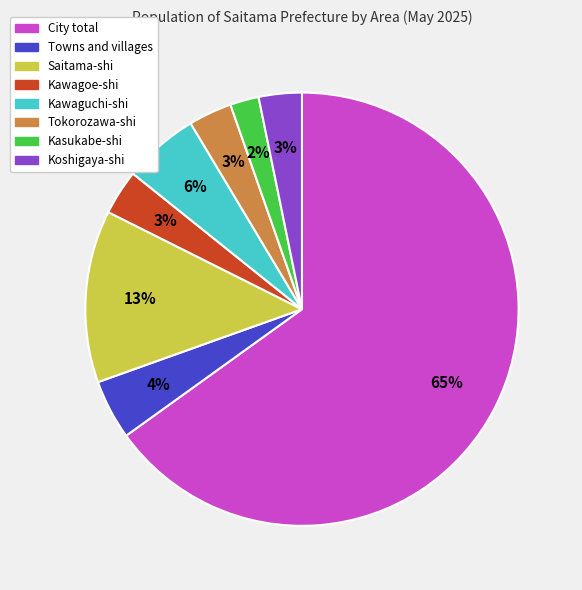

True or false: City total accounts for 65% of the total.

True